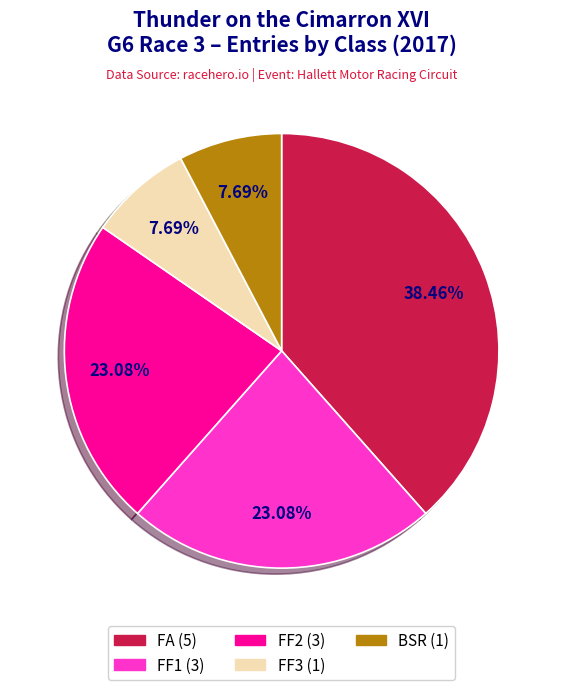

Is there a majority slice in this chart?

No